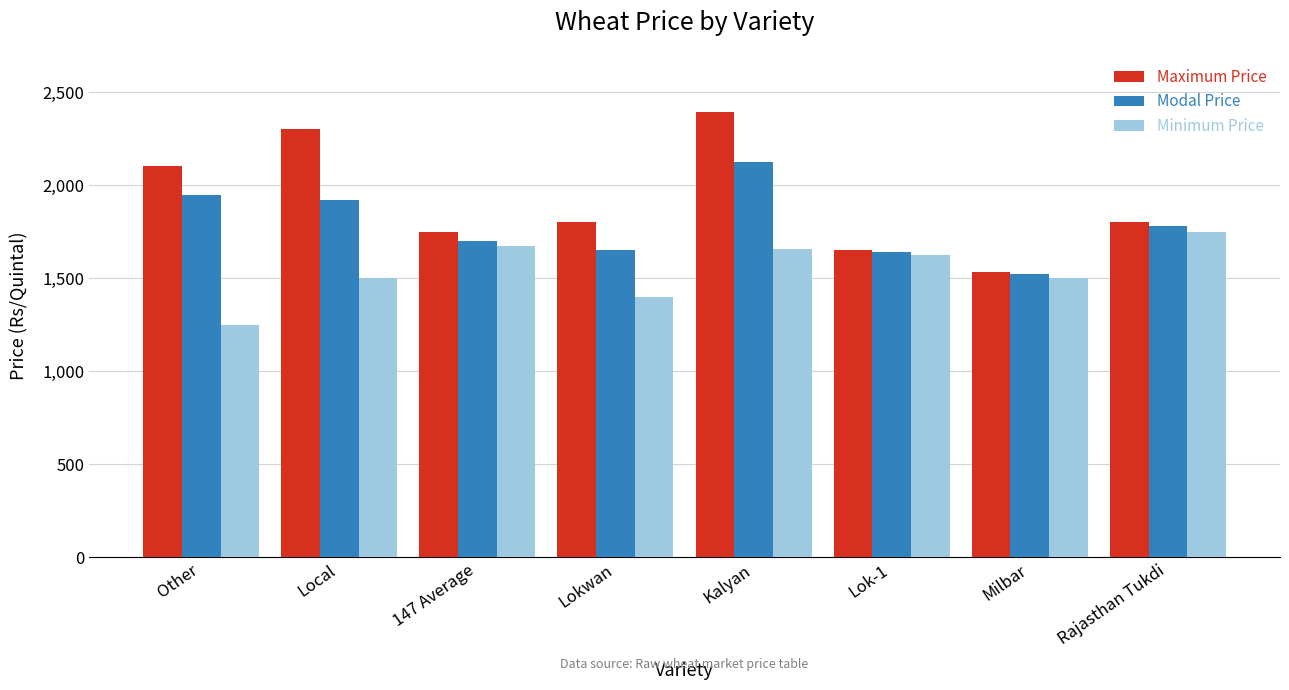

The value of Maximum Price at Other is 2105. True or false?

True